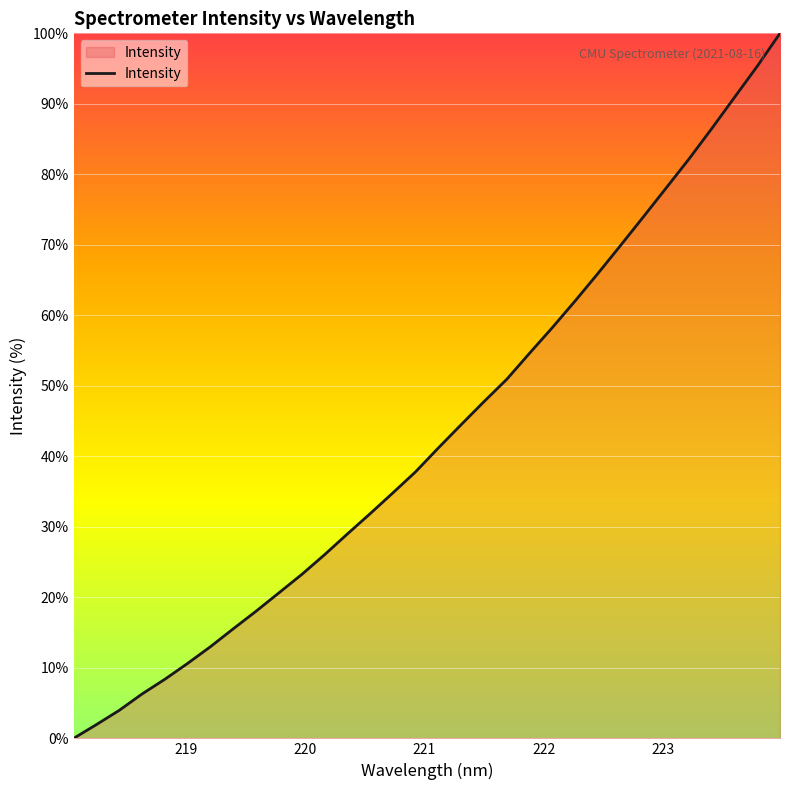

What is the difference between the maximum and minimum values?

100.0